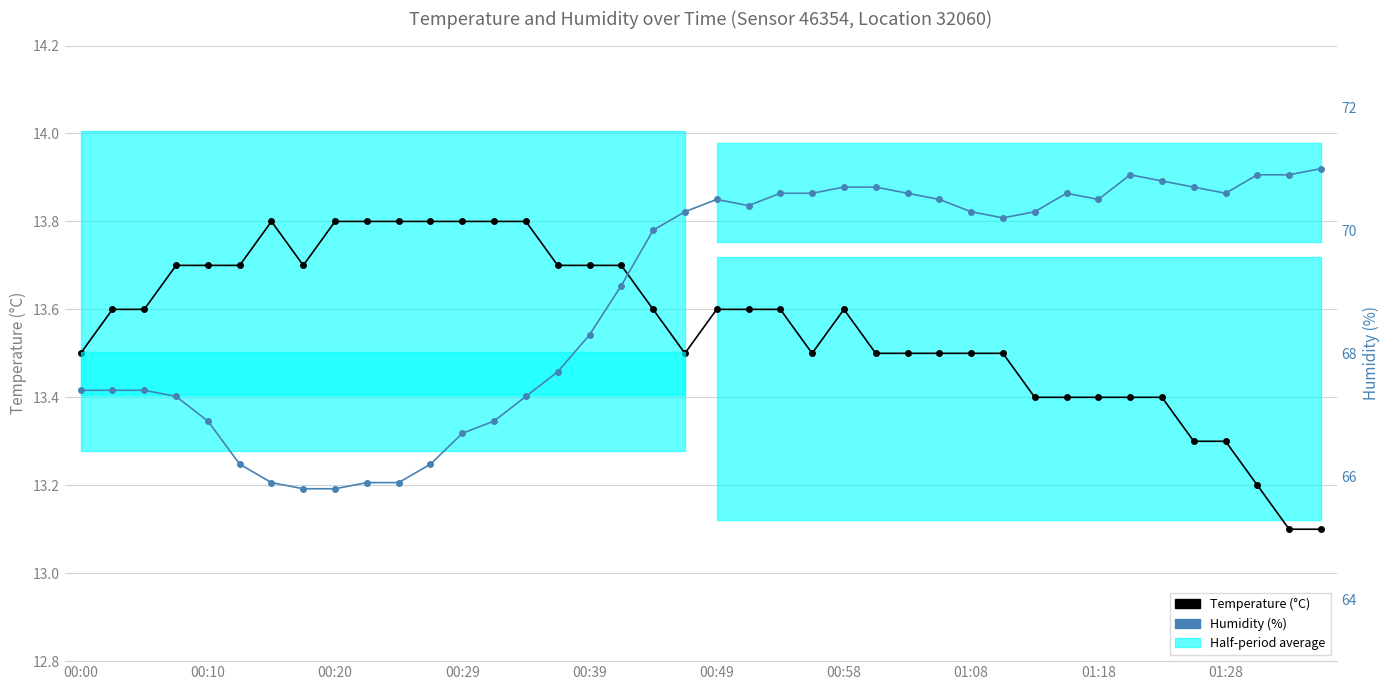

Between 23 and 24, which series saw the biggest shift?

Humidity (%)